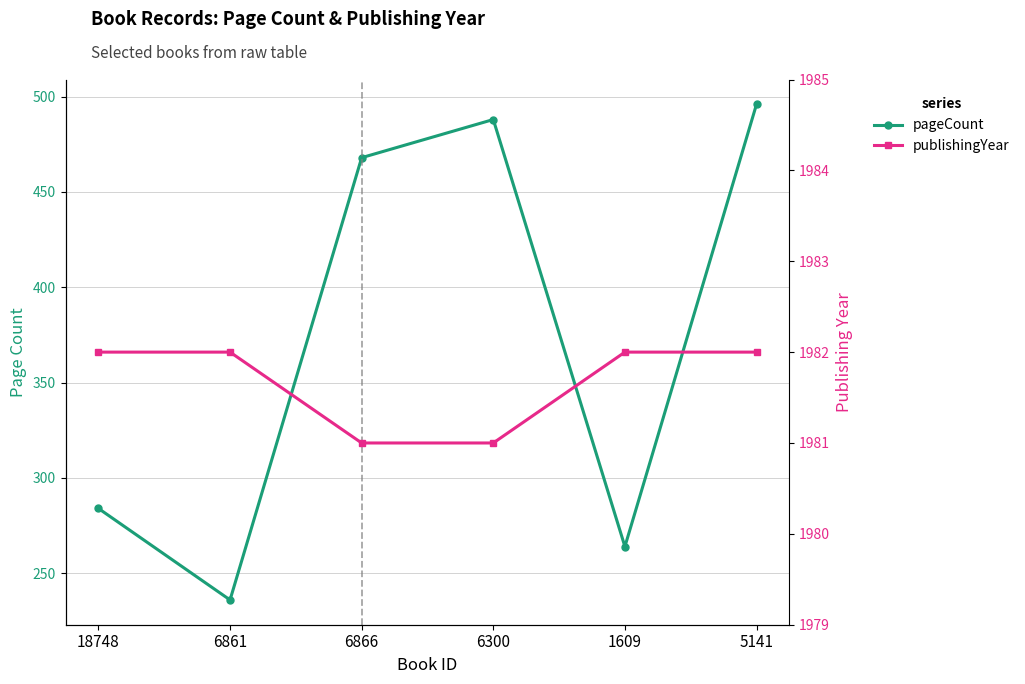

What is the lowest value of the pageCount series?

236